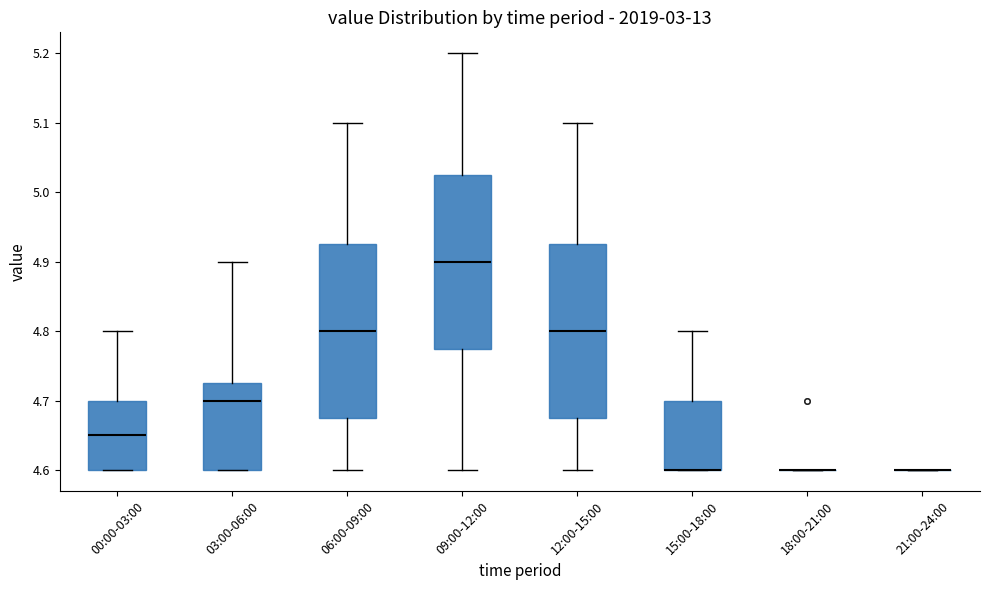

Reading left to right, read every box against the y-axis: the position of its median line, the range the box covers, and the ends of its whiskers. The values are not printed on the chart, so give them approximately, as read against the axis.

00:00-03:00: median 4.65, box 4.60 to 4.70, whiskers 4.60 to 4.80
03:00-06:00: median 4.70, box 4.60 to 4.73, whiskers 4.60 to 4.90
06:00-09:00: median 4.80, box 4.68 to 4.93, whiskers 4.60 to 5.10
09:00-12:00: median 4.90, box 4.78 to 5.03, whiskers 4.60 to 5.20
12:00-15:00: median 4.80, box 4.68 to 4.93, whiskers 4.60 to 5.10
15:00-18:00: median 4.60 (drawn on the box's lower edge), box 4.60 to 4.70, whiskers 4.60 to 4.80
18:00-21:00: box collapsed to a line at 4.60, whiskers 4.60 to 4.60
21:00-24:00: box collapsed to a line at 4.60, whiskers 4.60 to 4.60